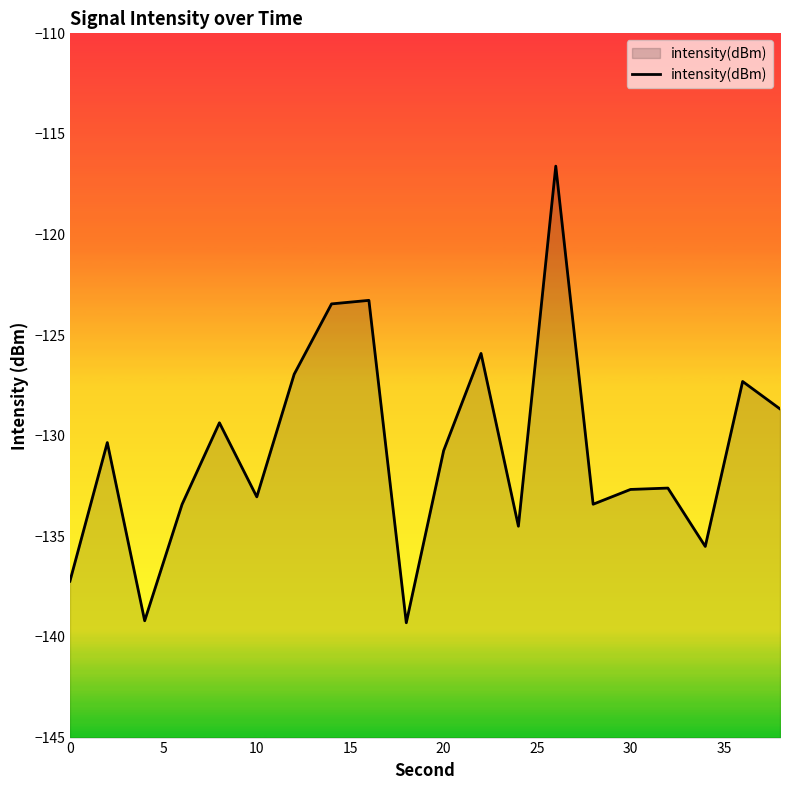

What is the difference between the maximum and minimum values?

22.7